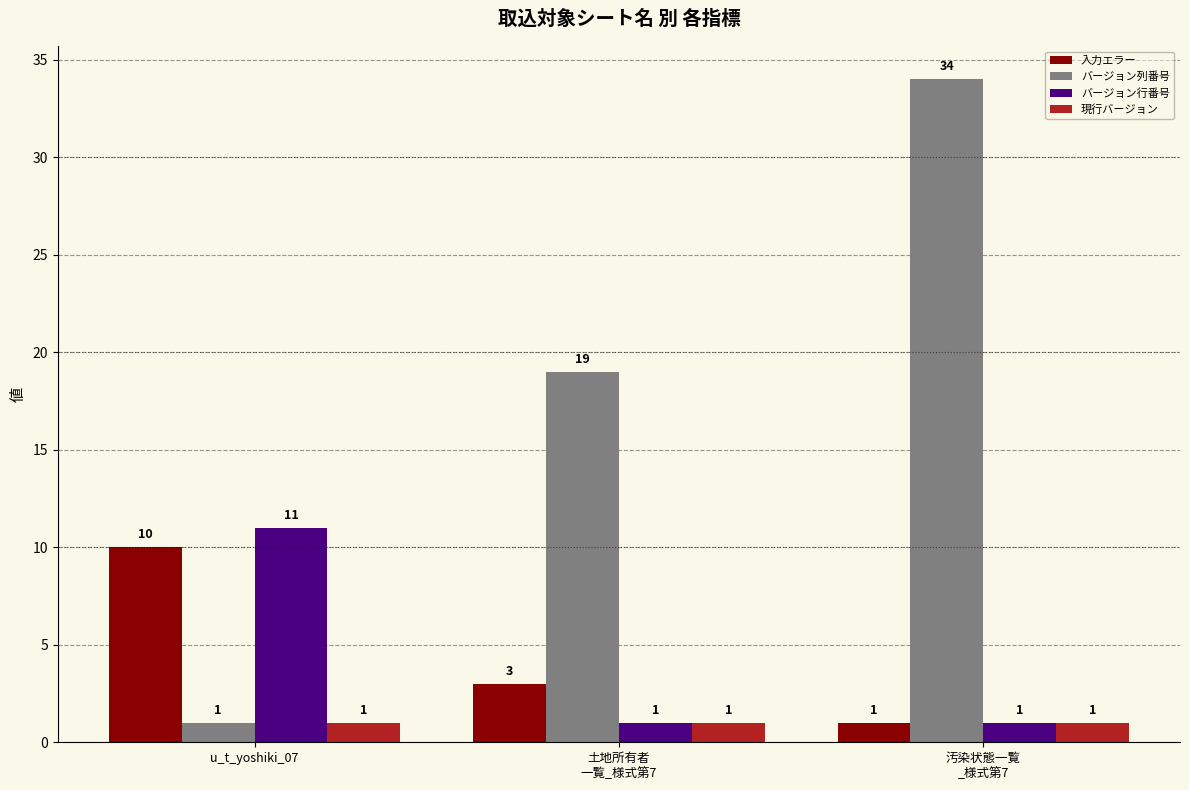

What is the average value of the 現行バージョン series?

1